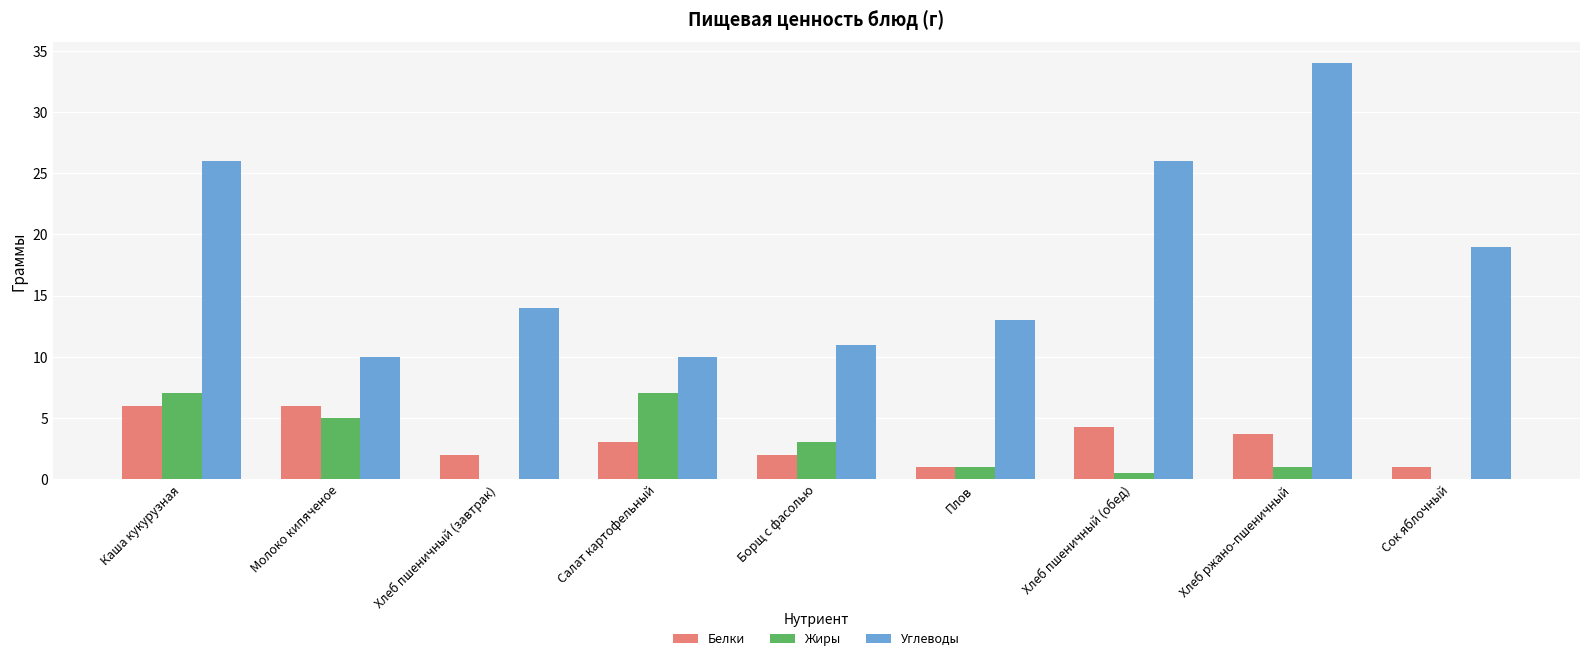

Reading left to right, what are all the values shown in this chart?

Белки: Каша кукурузная=6.0	Молоко кипяченое=6.0	Хлеб пшеничный (завтрак)=2.0	Салат картофельный=3.0	Борщ с фасолью=2.0	Плов=1.0	Хлеб пшеничный (обед)=4.3	Хлеб ржано-пшеничный=3.7	Сок яблочный=1.0
Жиры: Каша кукурузная=7.0	Молоко кипяченое=5.0	Хлеб пшеничный (завтрак)=0.0	Салат картофельный=7.0	Борщ с фасолью=3.0	Плов=1.0	Хлеб пшеничный (обед)=0.5	Хлеб ржано-пшеничный=1.0	Сок яблочный=0.0
Углеводы: Каша кукурузная=26.0	Молоко кипяченое=10.0	Хлеб пшеничный (завтрак)=14.0	Салат картофельный=10.0	Борщ с фасолью=11.0	Плов=13.0	Хлеб пшеничный (обед)=26.0	Хлеб ржано-пшеничный=34.0	Сок яблочный=19.0